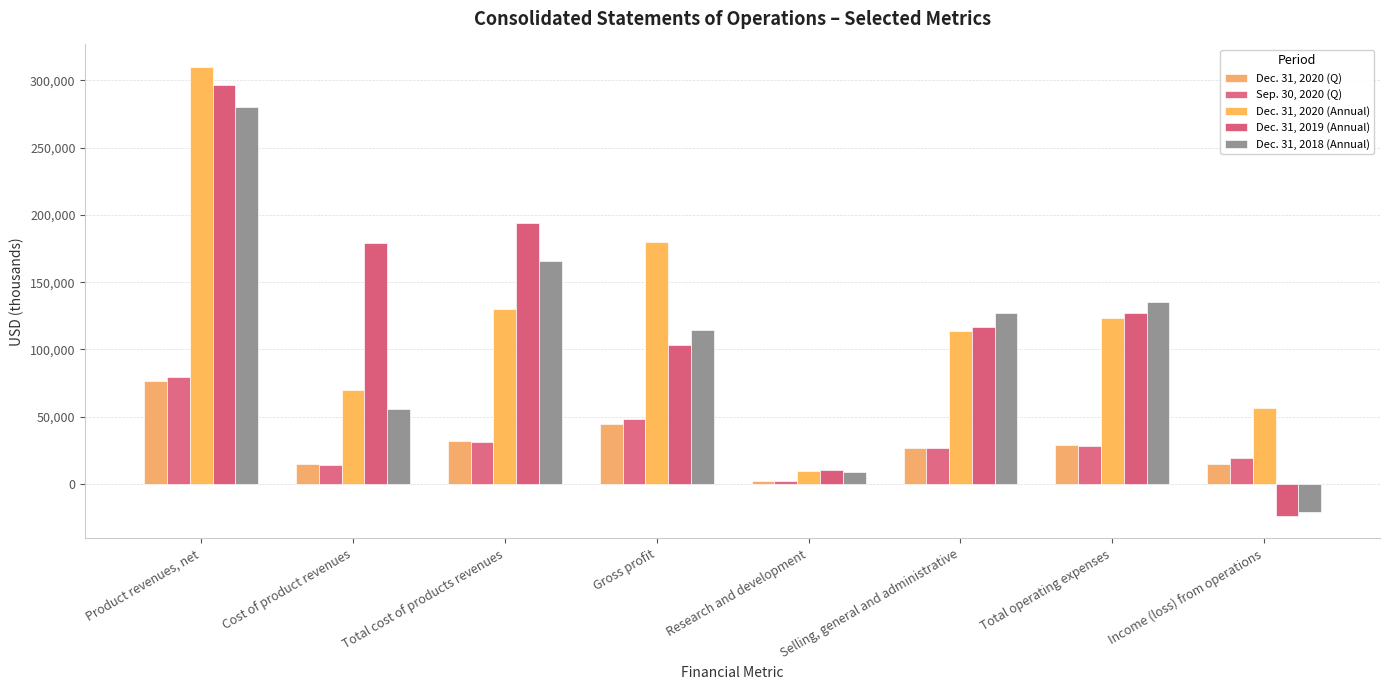

Reading left to right, extract all data points from this chart.

Dec. 31, 2020 (Q): 76271	15184	31979	44292	2472	26824	29296	14996
Sep. 30, 2020 (Q): 79176	14188	30983	48193	2141	26426	28567	19626
Dec. 31, 2020 (Annual): 310016	69500	130180	179836	9772	113832	123604	56232
Dec. 31, 2019 (Annual): 296701	178908	193660	103041	10340	116449	126789	-23748
Dec. 31, 2018 (Annual): 280413	55843	165677	114736	8661	126760	135421	-20685